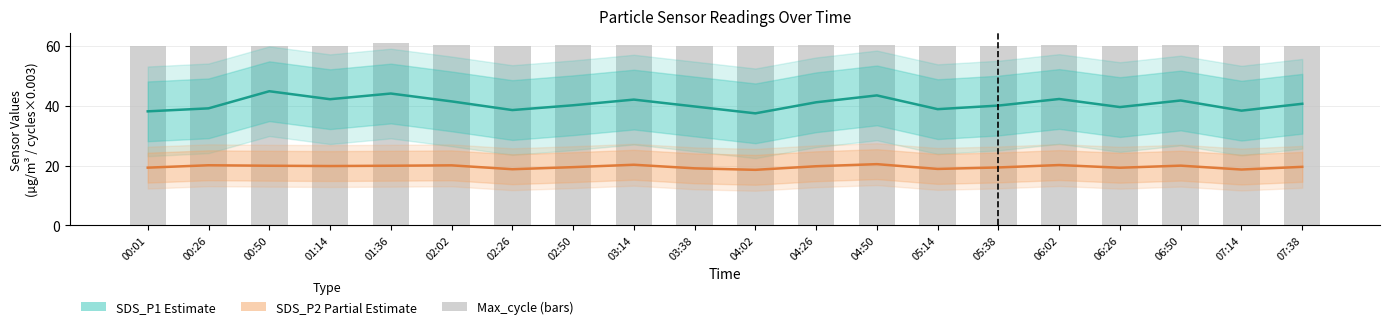

What is the highest value of the SDS_P2 (Partial Estimate) series?

20.5